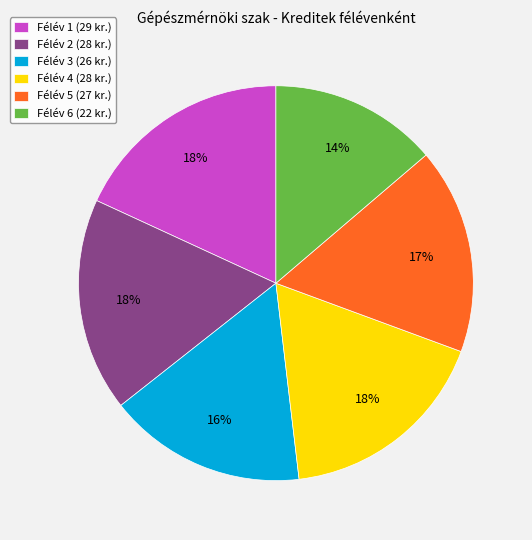

To the nearest percent, what is the average slice percentage?

17%